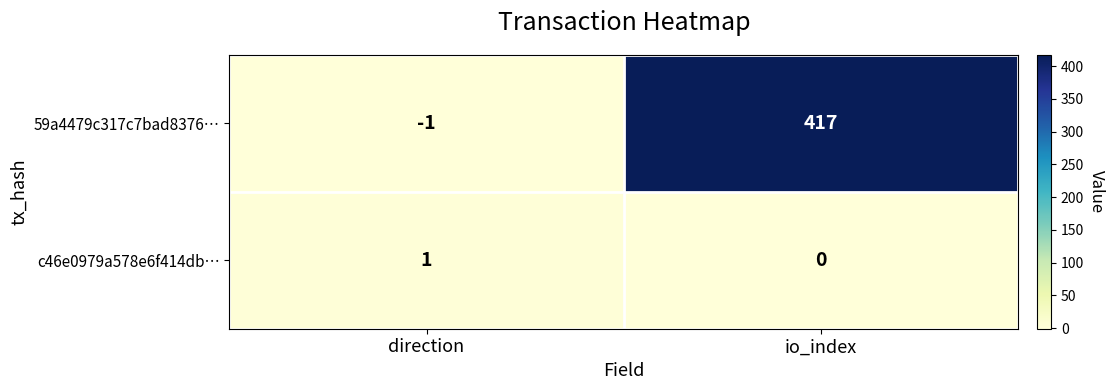

How many values in 59a4479c317c7bad8376… are below zero?

1